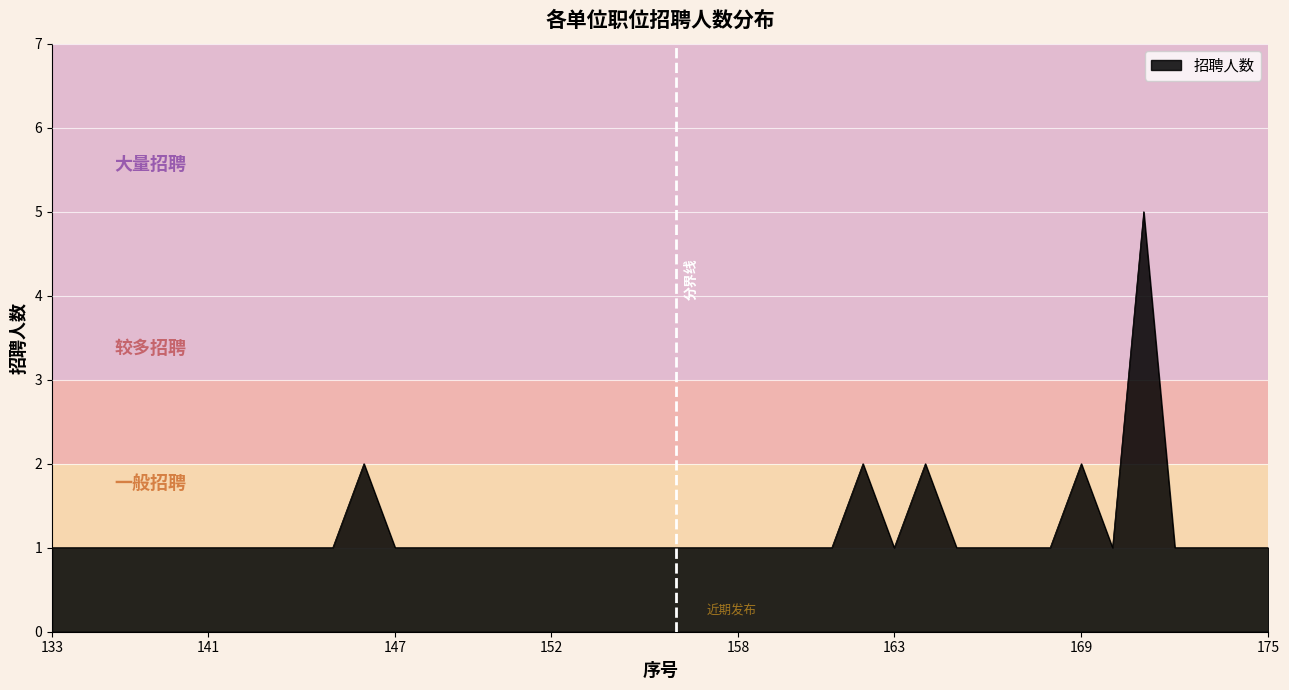

What is the maximum value shown in the chart?

5